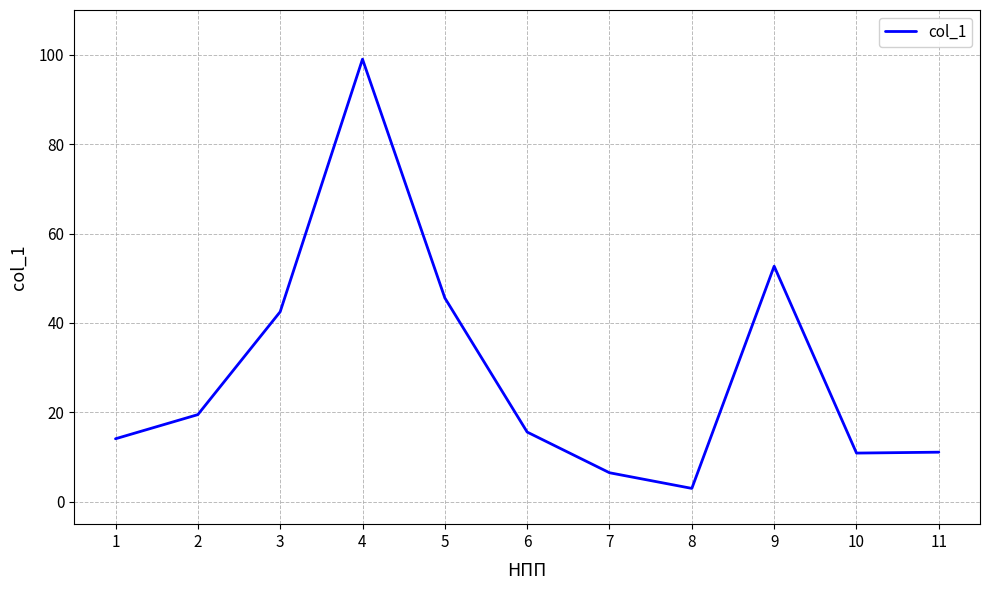

Approximately how many times larger is the value at 11 compared to 6?

0.7